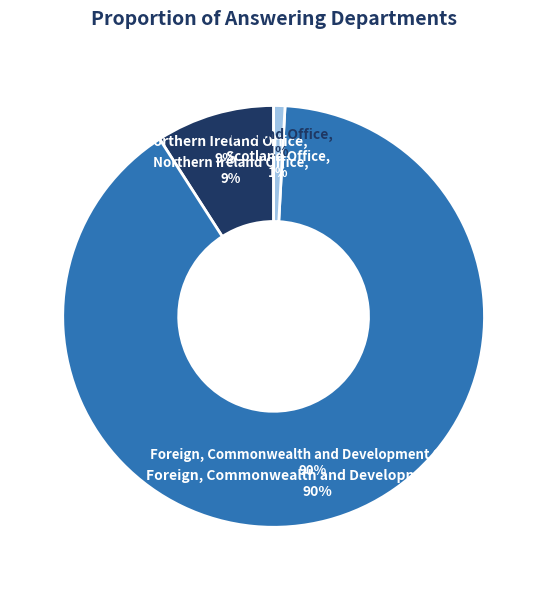

What is the total percentage of Northern Ireland Office and Foreign, Commonwealth and Development Office?

99.1%